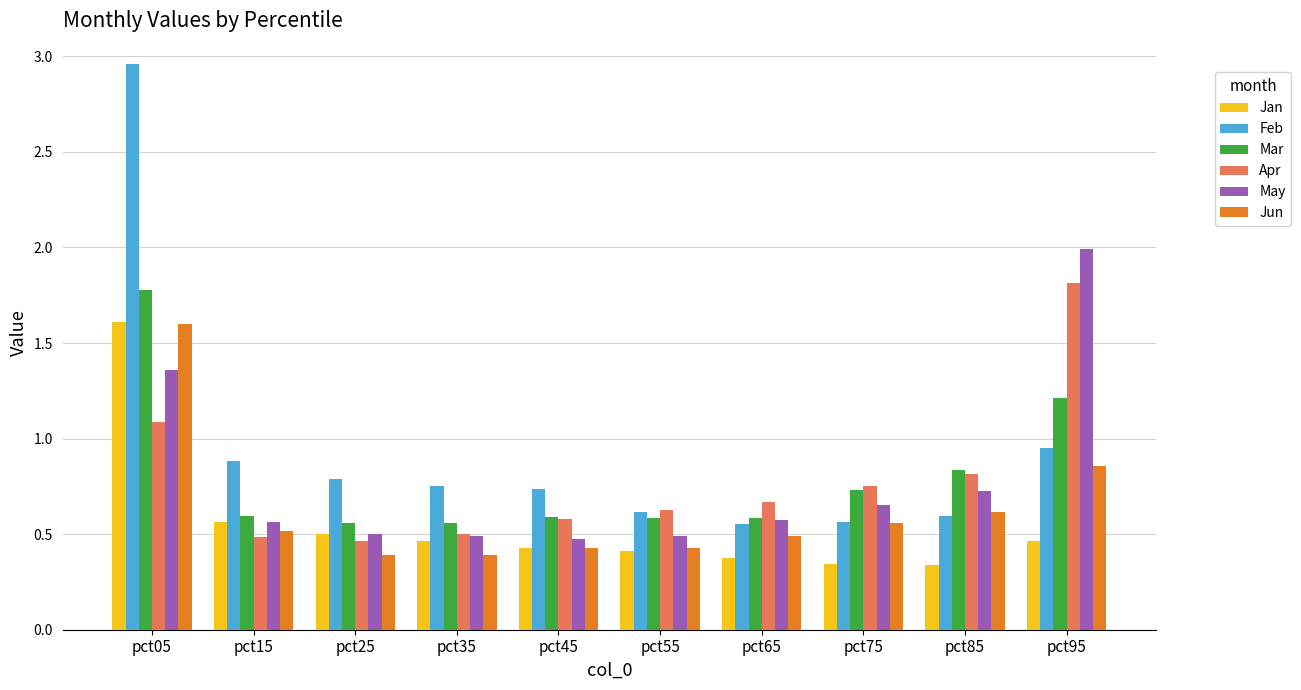

What is the difference between the Feb values at pct75 and pct05?

2.4